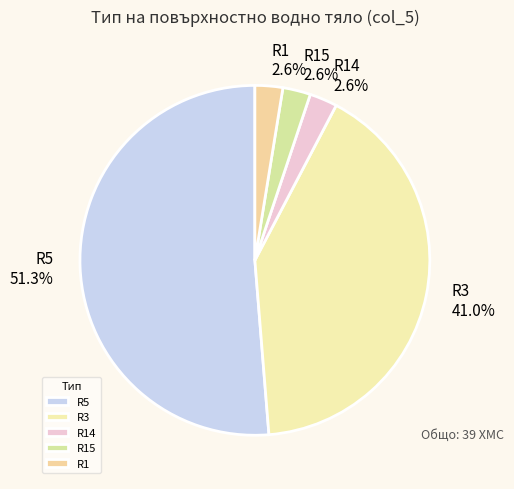

What portion of the pie excludes R14?

97.4%